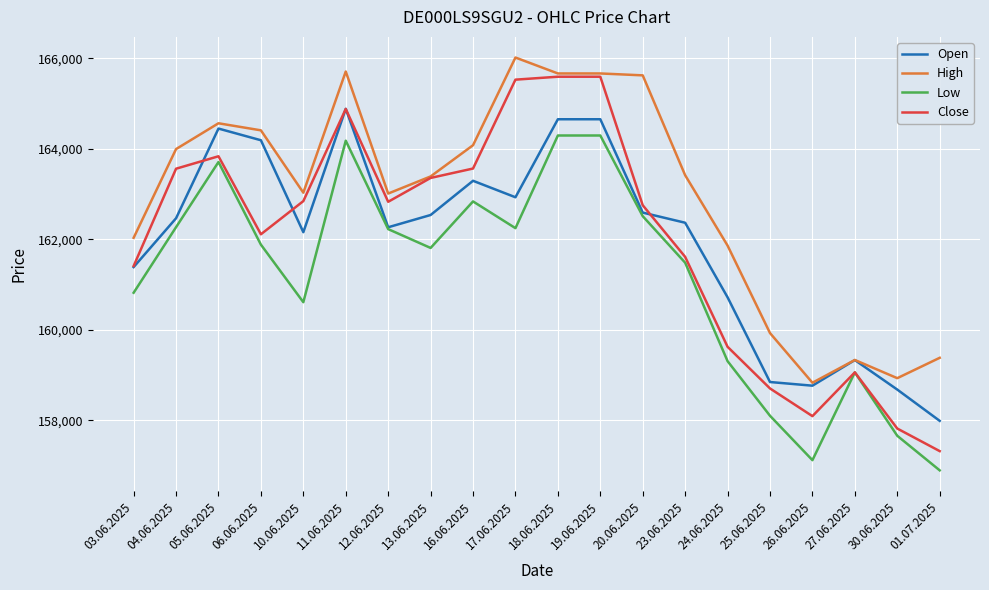

Which label corresponds to the smallest value in the chart?

01.07.2025